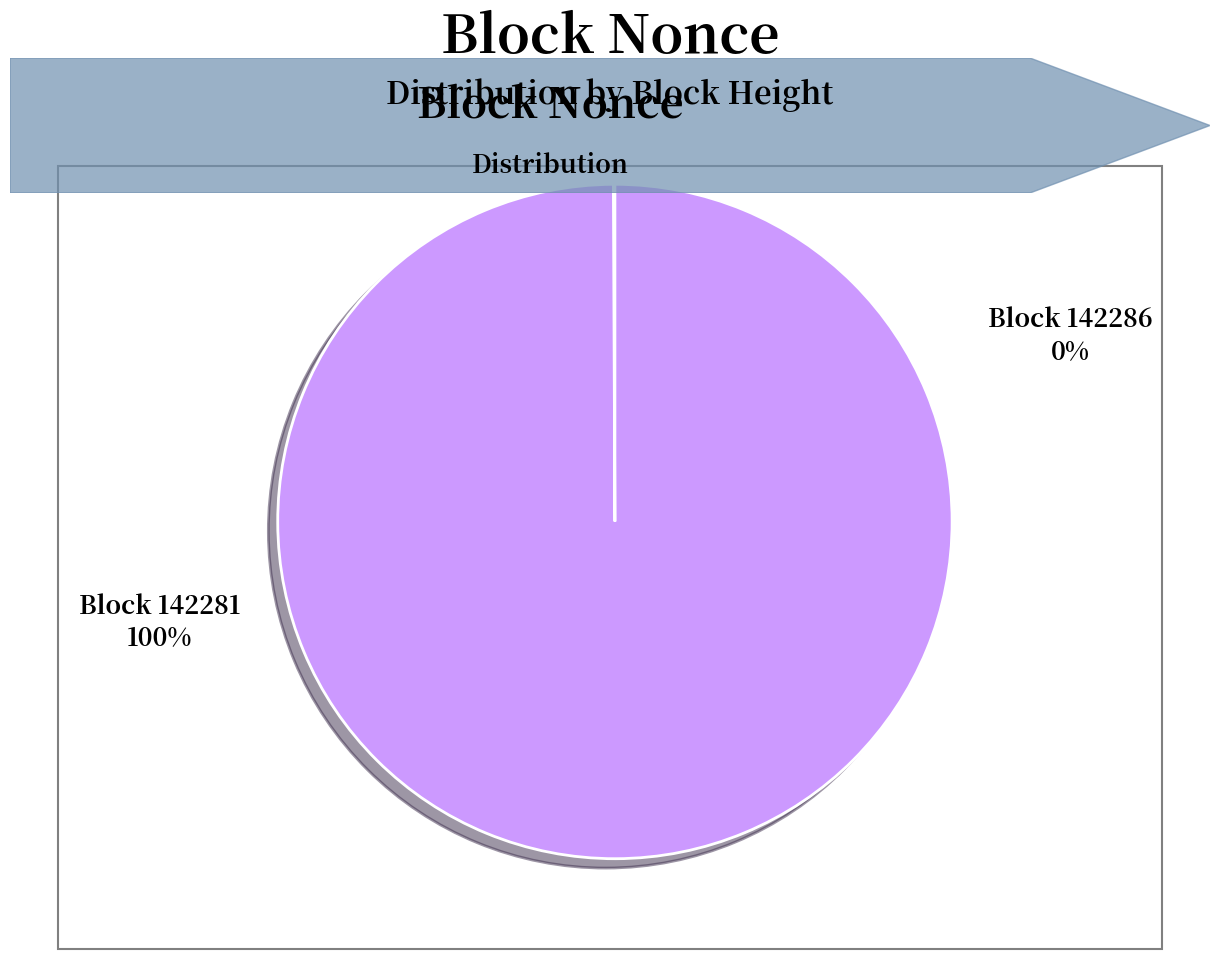

What is the smallest slice in the pie chart?

142286